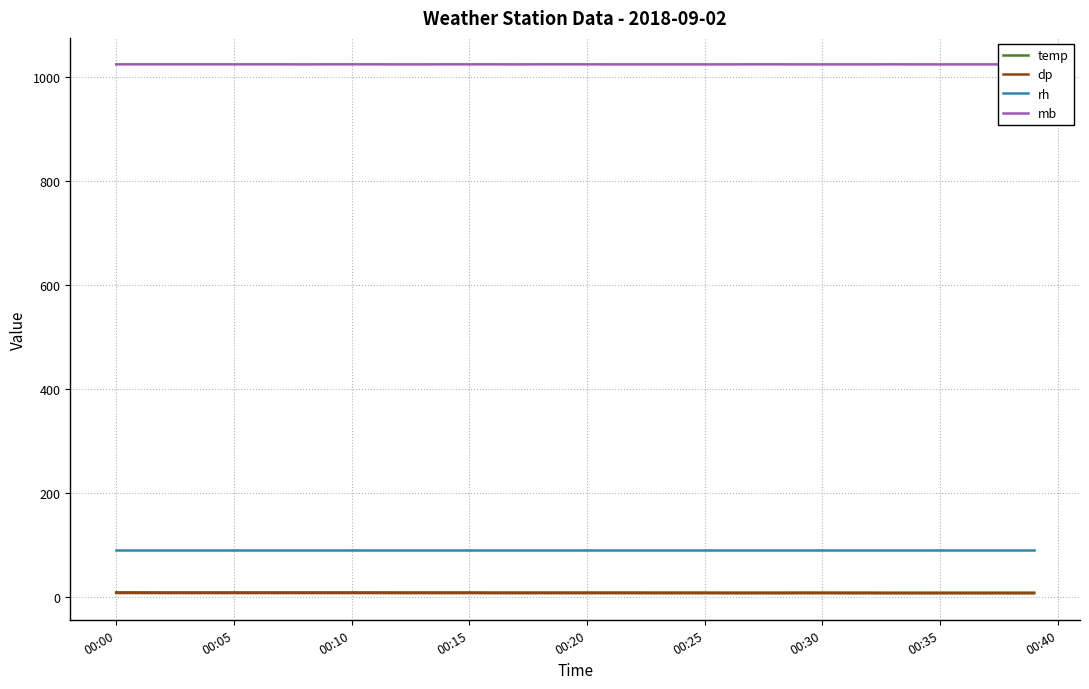

The temp series shows 8.5 at 00:30. True or false?

True